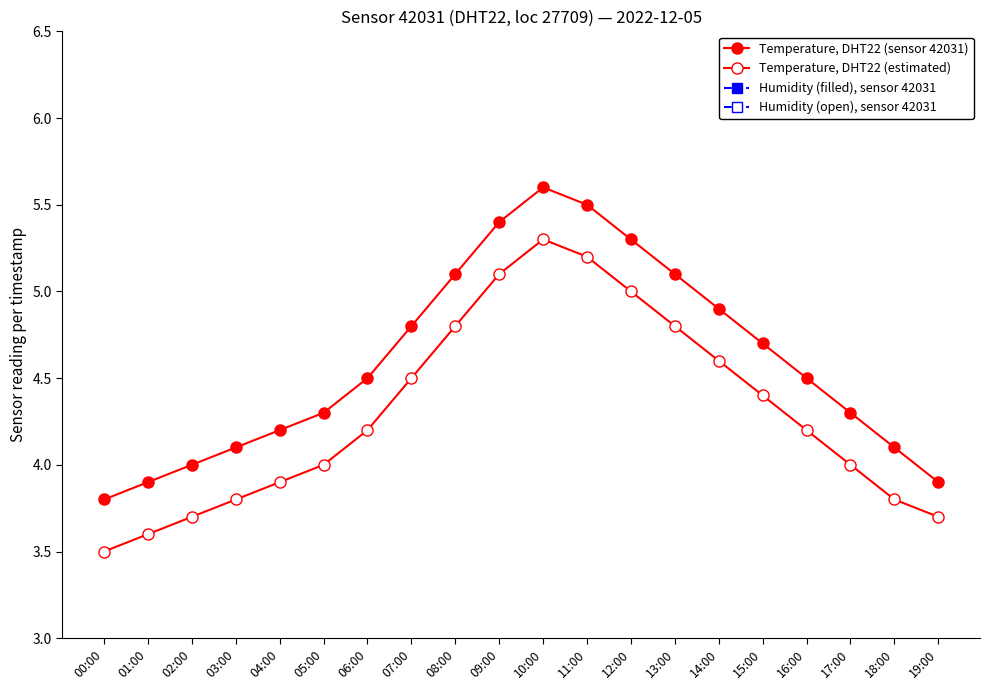

What is the average value of the Temperature, DHT22 (estimated) series?

4.3